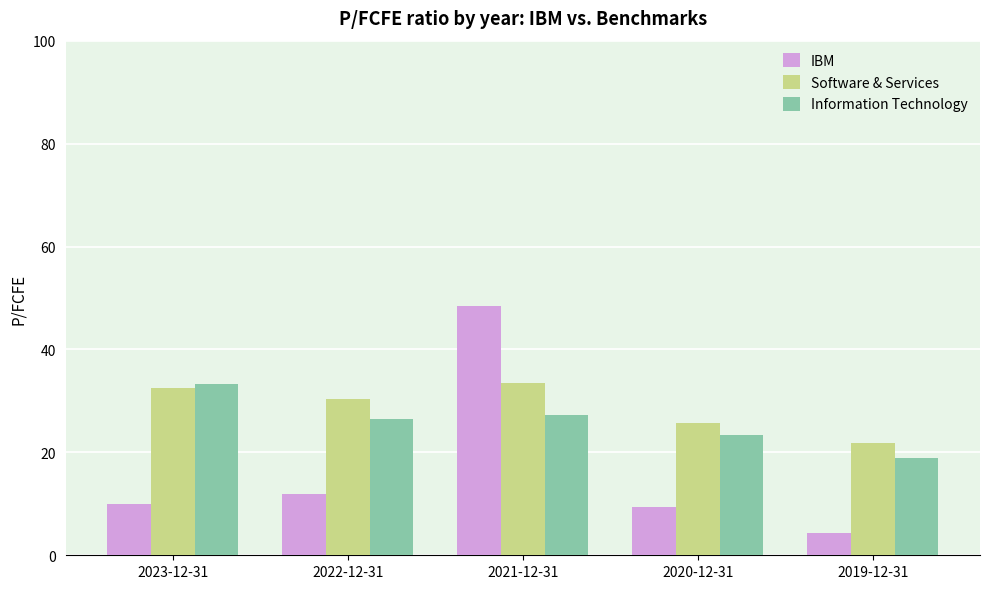

What is the difference between the maximum and minimum values in the IBM series?

44.1